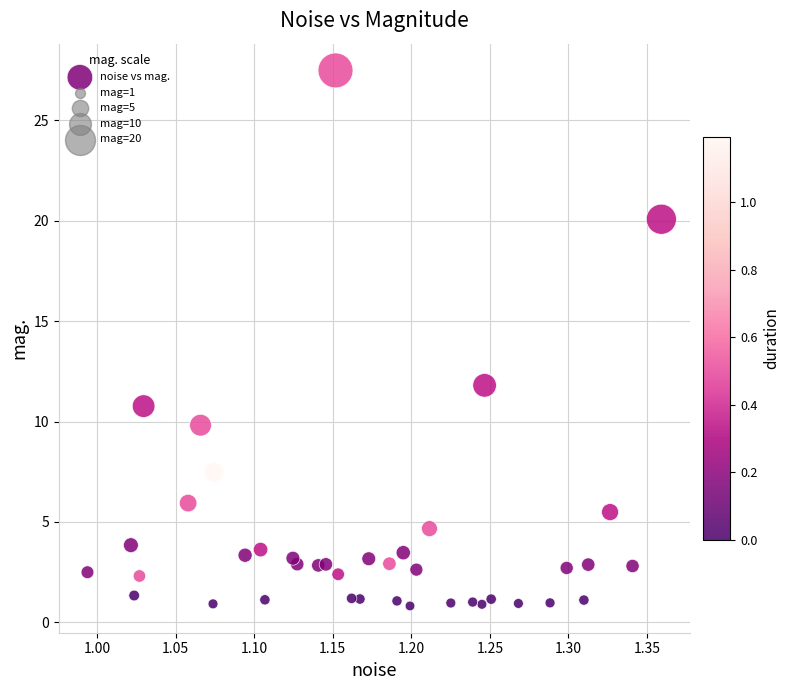

What Y value in the scatter plot is closest to 14?

11.8